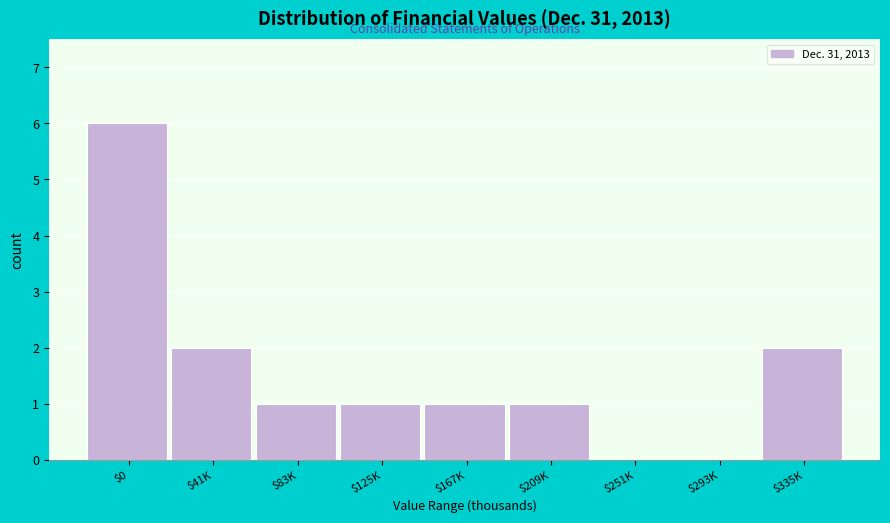

The chart shows a value of 0 at $293K. True or false?

True